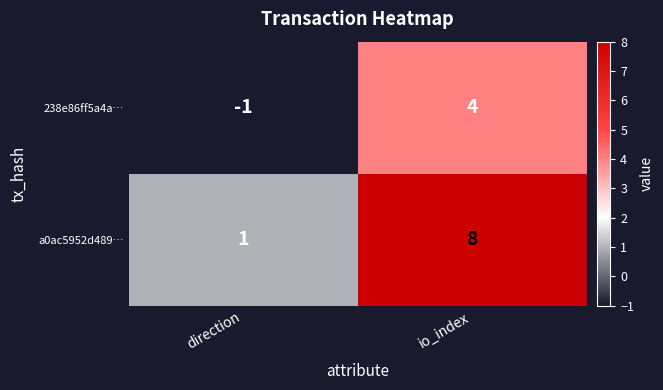

At how many categories does at least one series exceed 6?

1